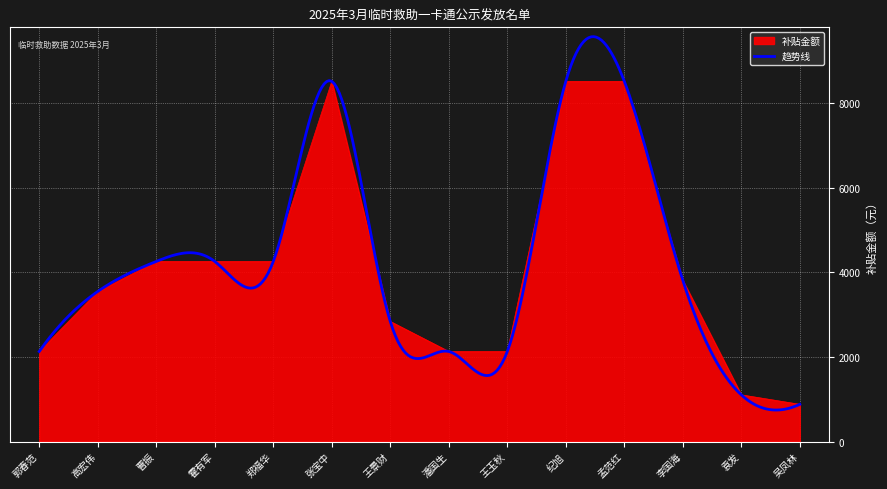

What is the value of the 7th point from the left?

2840